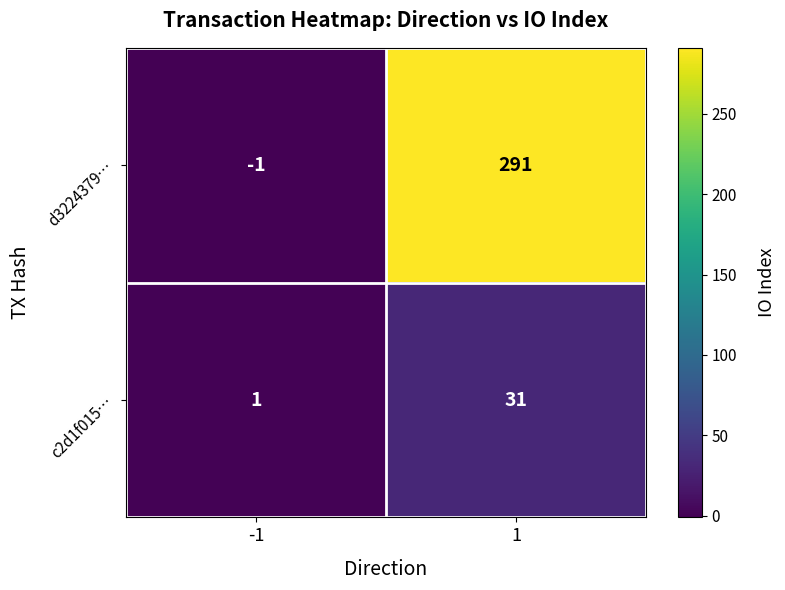

Is it true that d3224379… equals -1 at -1?

True